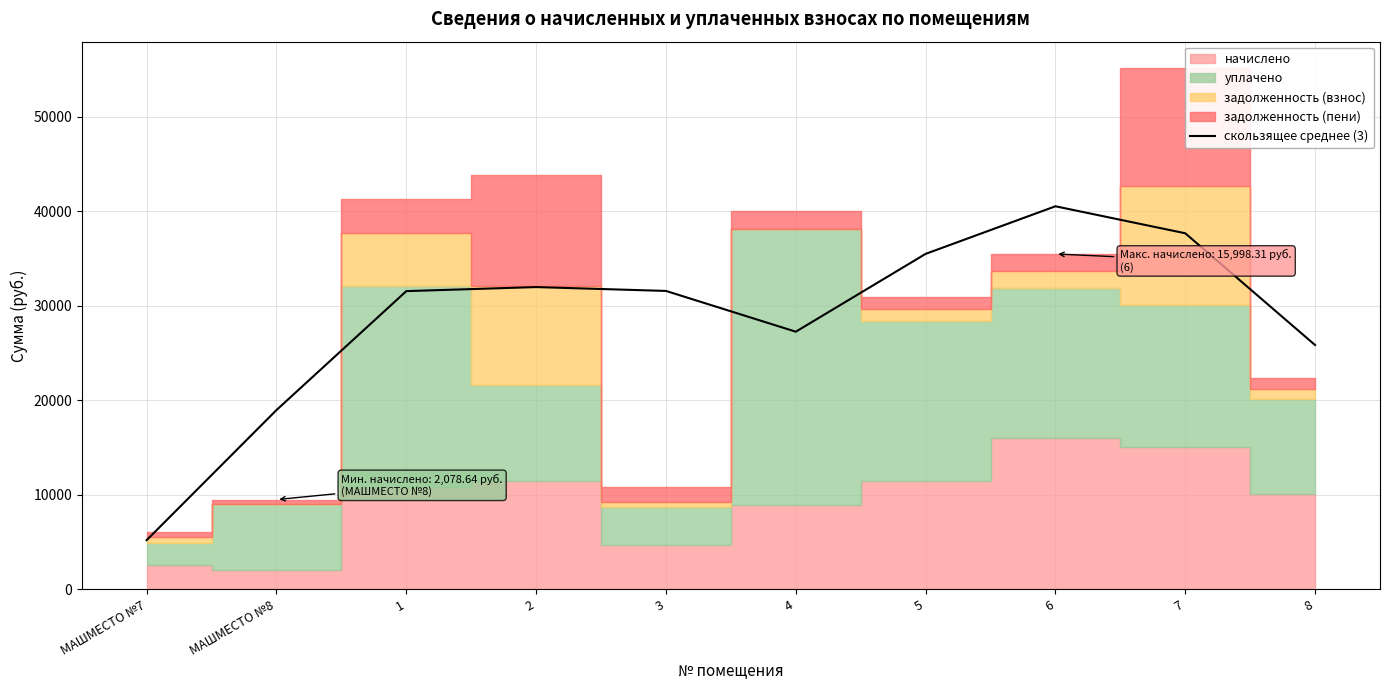

The chart shows a value of 54317.6 at 3. True or false?

False